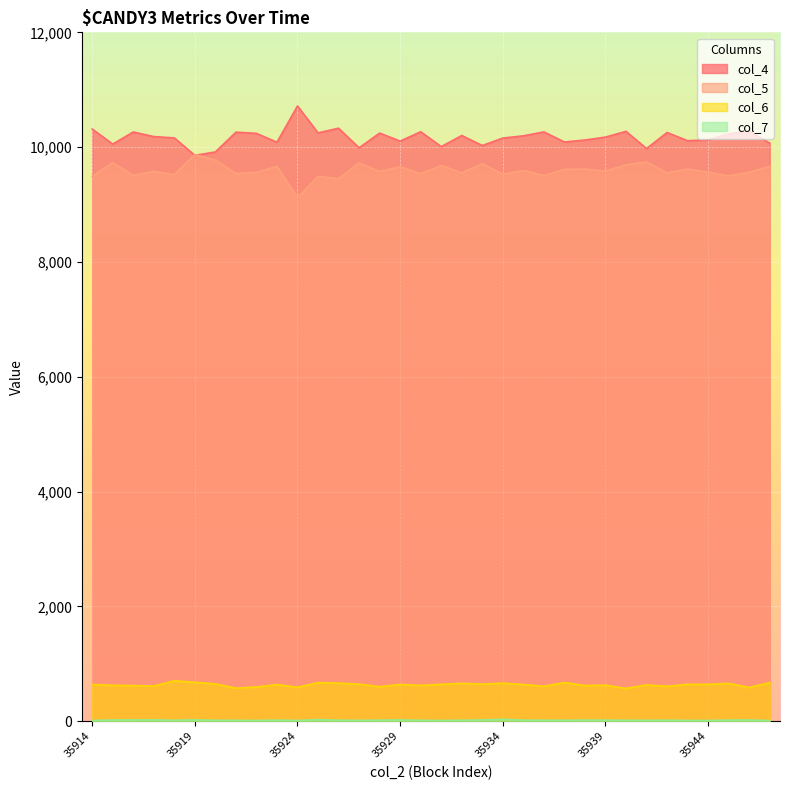

What is the highest value of the col_4 series?

10717